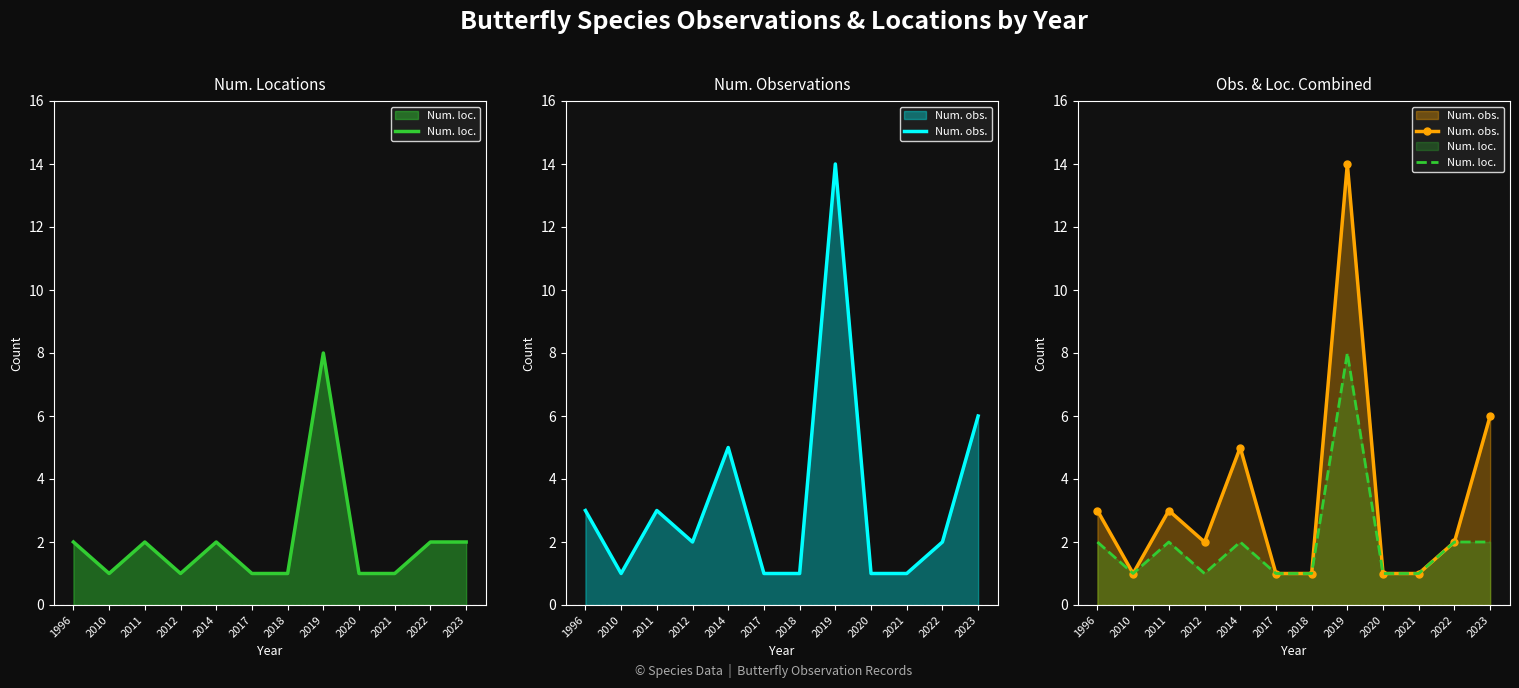

At which label is Num. loc. closest to 4?

1996